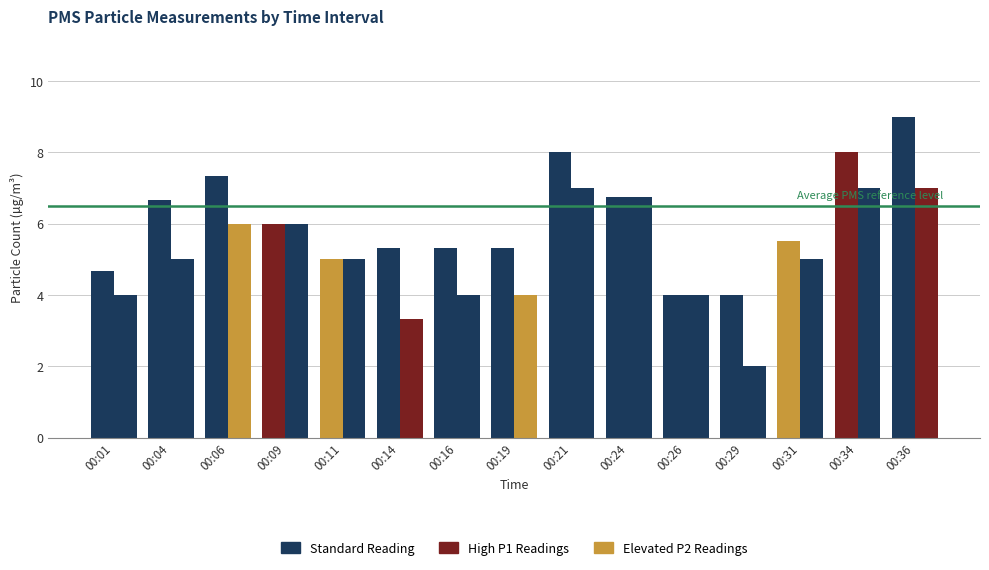

How many groups of bars are there?

15